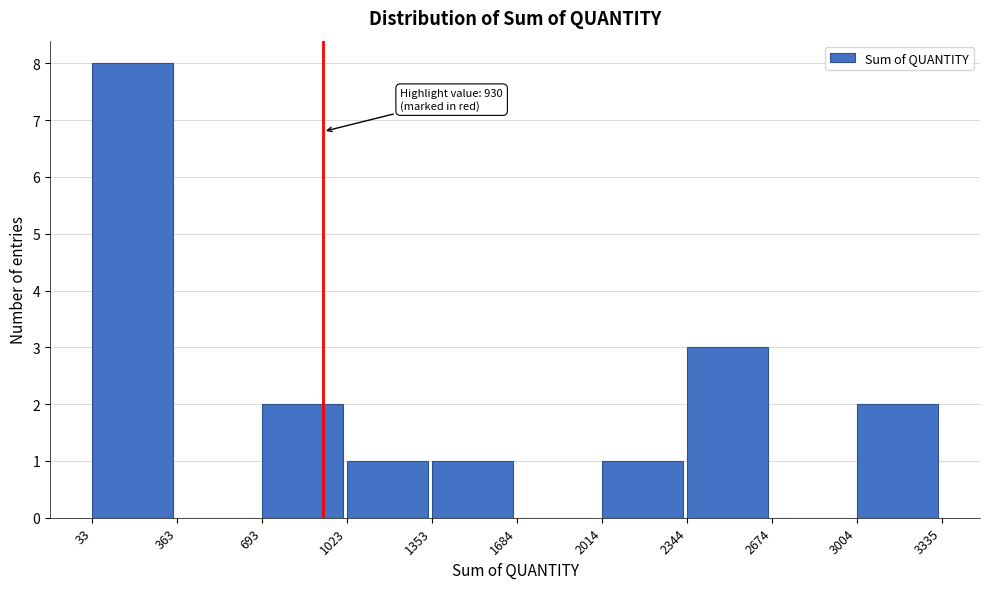

Over which range of the x-axis is the bar tallest?

33 to 363